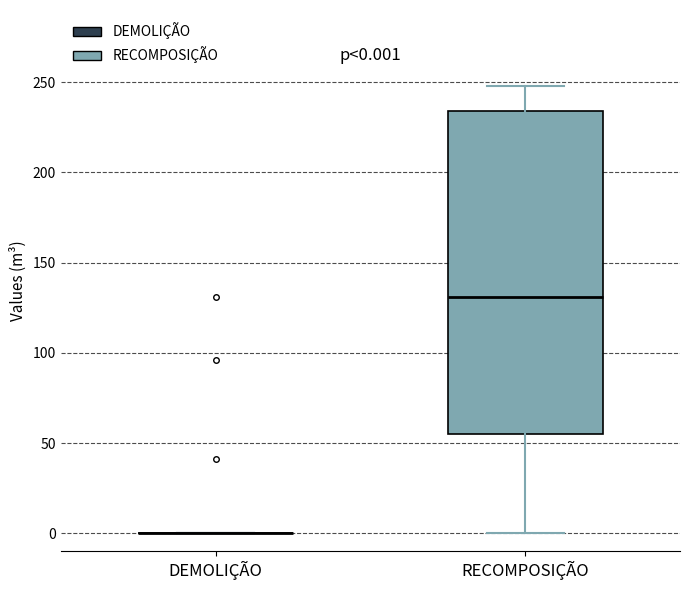

Which box is the tallest, from its lower edge to its upper edge?

RECOMPOSIÇÃO